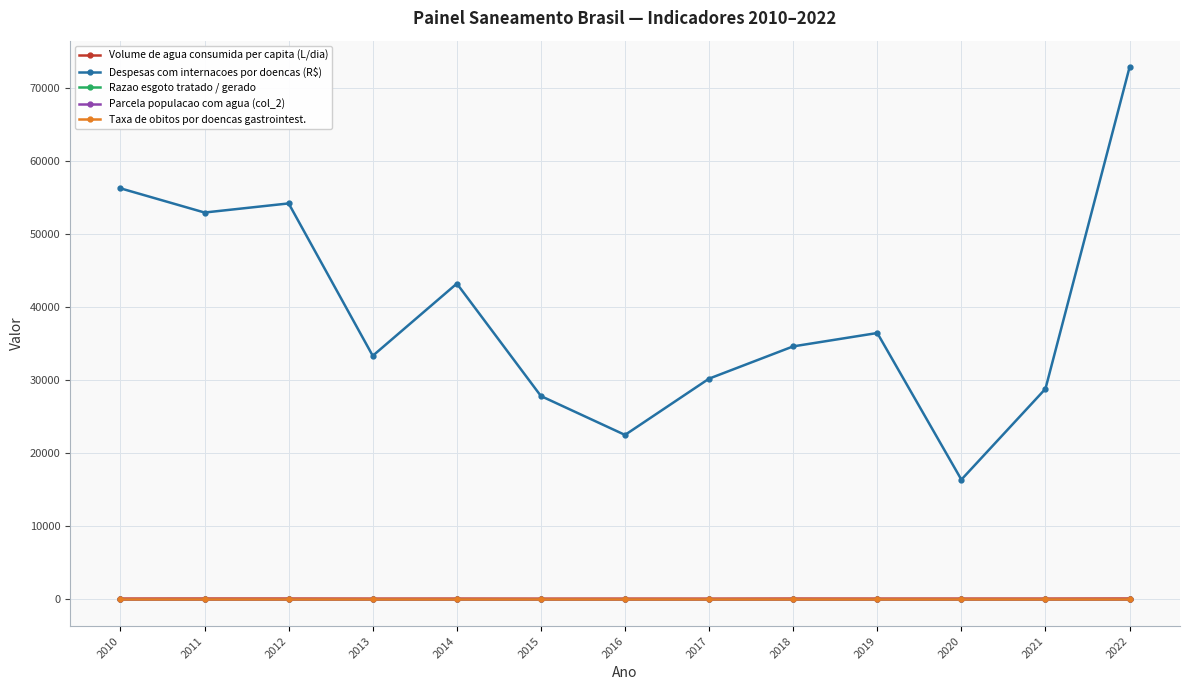

What is the total value across all series at 2021?

28970.1